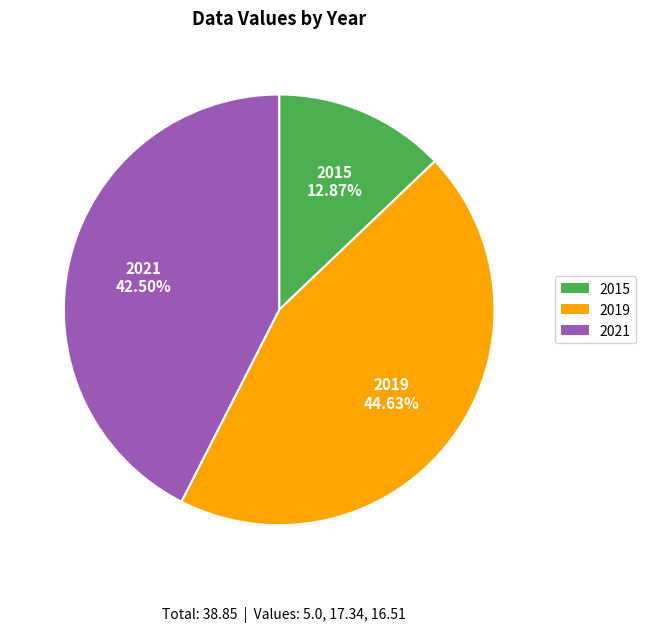

The 2019 slice represents 45% of the pie. True or false?

True